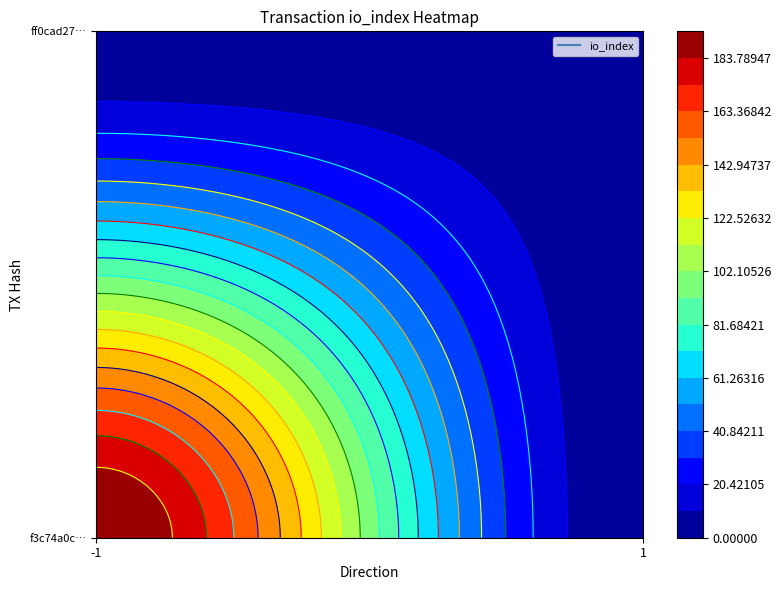

What is the difference between the maximum and minimum values in the f3c74a0c3b09a7dba74665765babc3c3aa8b836 series?

195